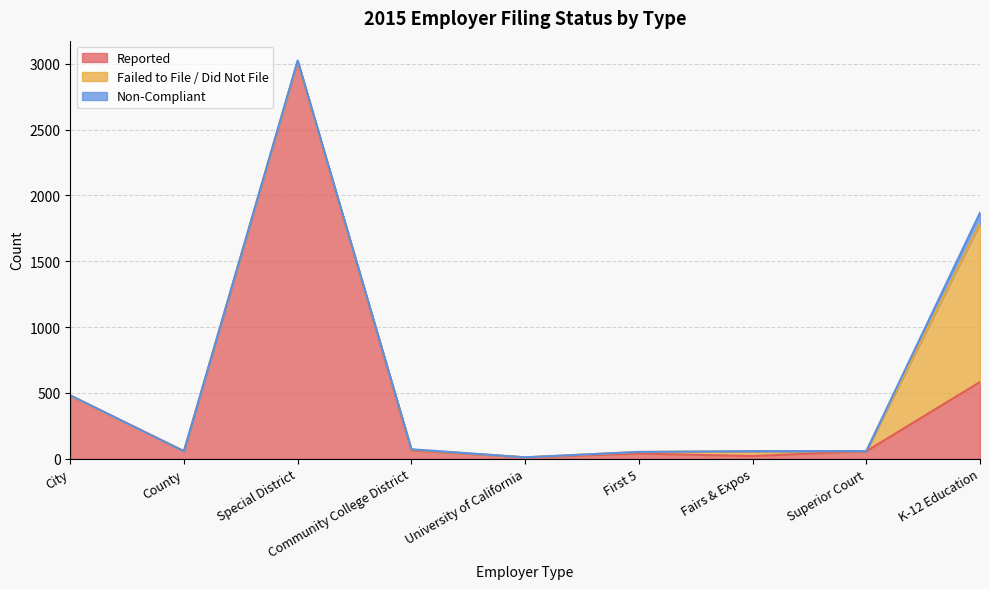

True or false: Failed to File / Did Not File and Non-Compliant intersect in this chart.

True